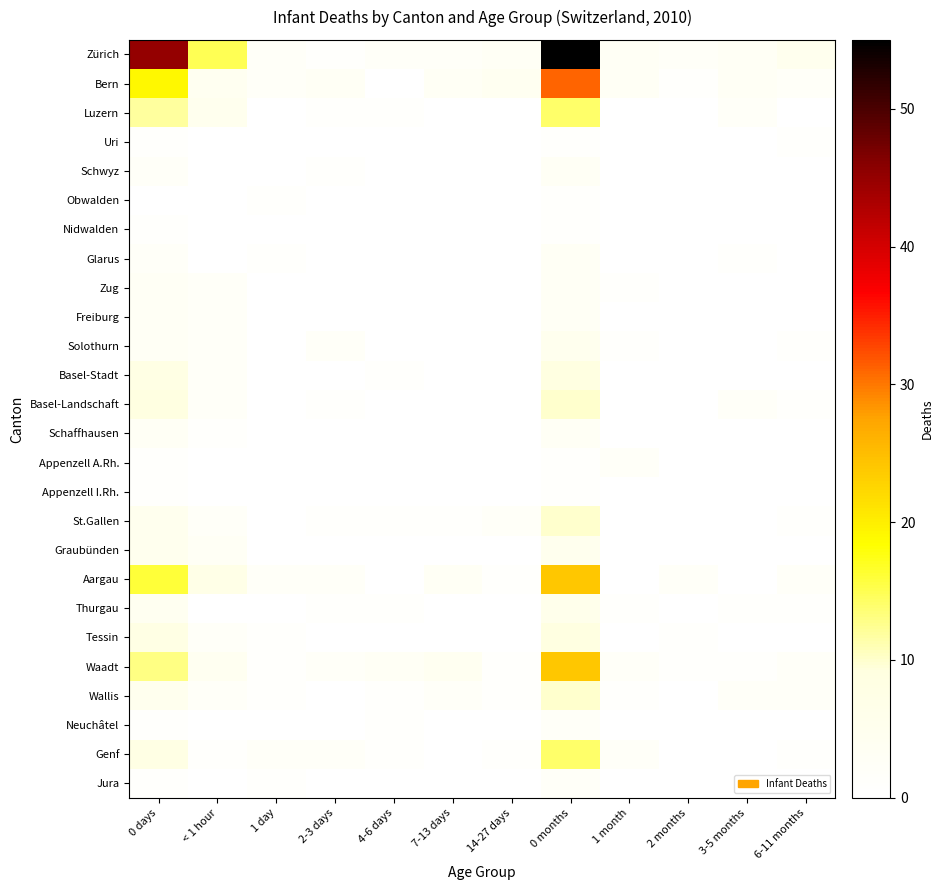

Count the number of data series in this chart.

26